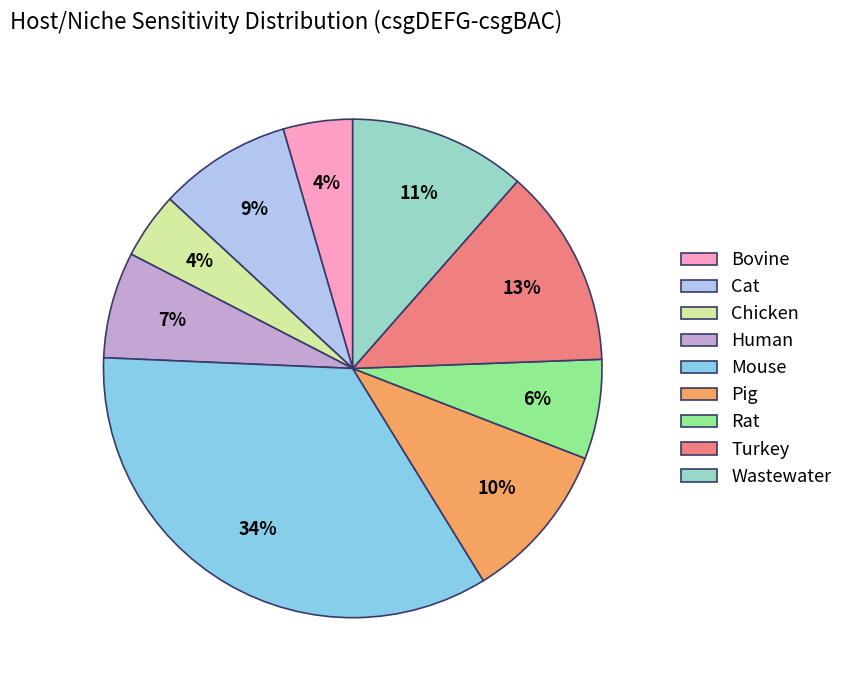

How many slices are in this pie chart?

9